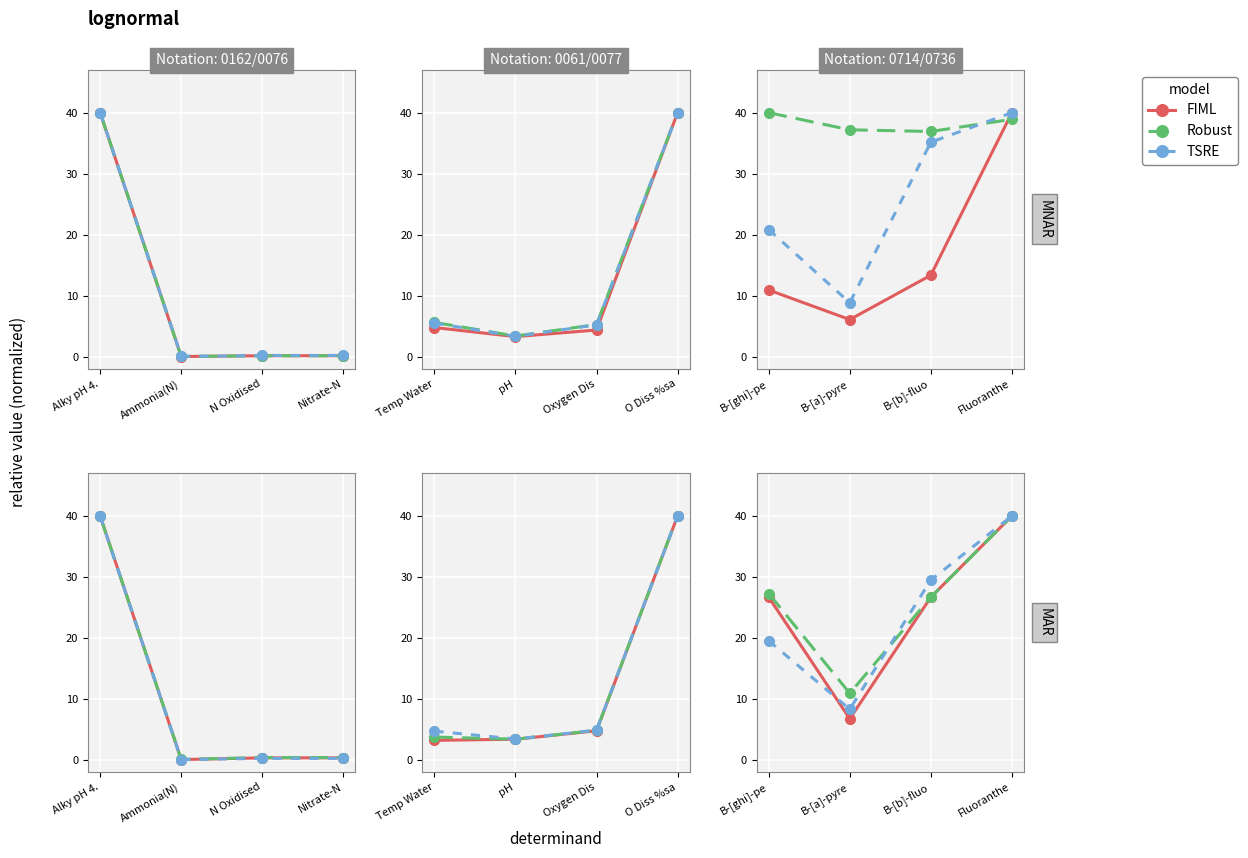

Is this an area chart (filled region under the line)?

No